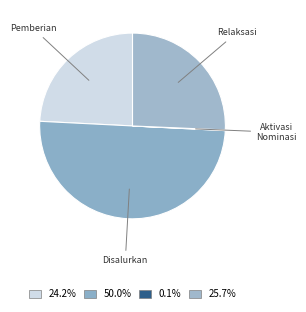

To the nearest percent, what is the average slice percentage?

25%